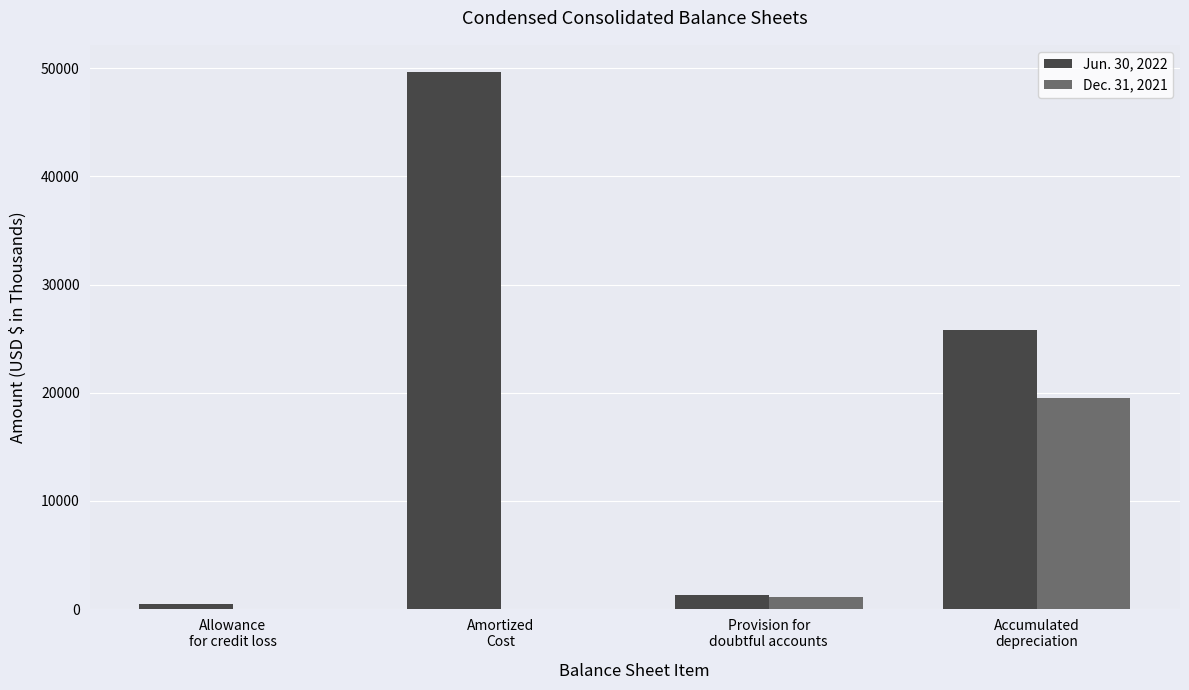

What is the maximum value shown in the chart?

49664